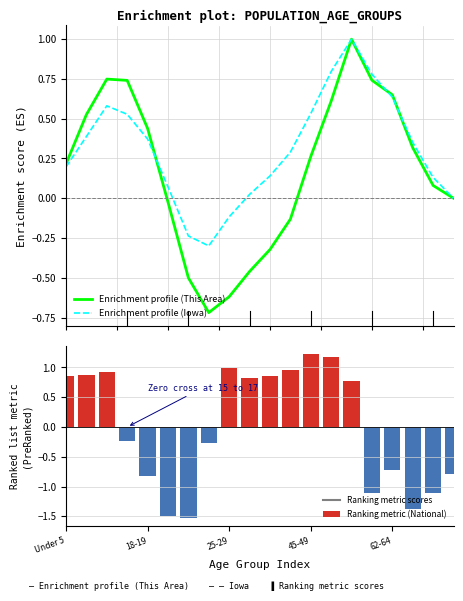

What position from the left is 17?

18